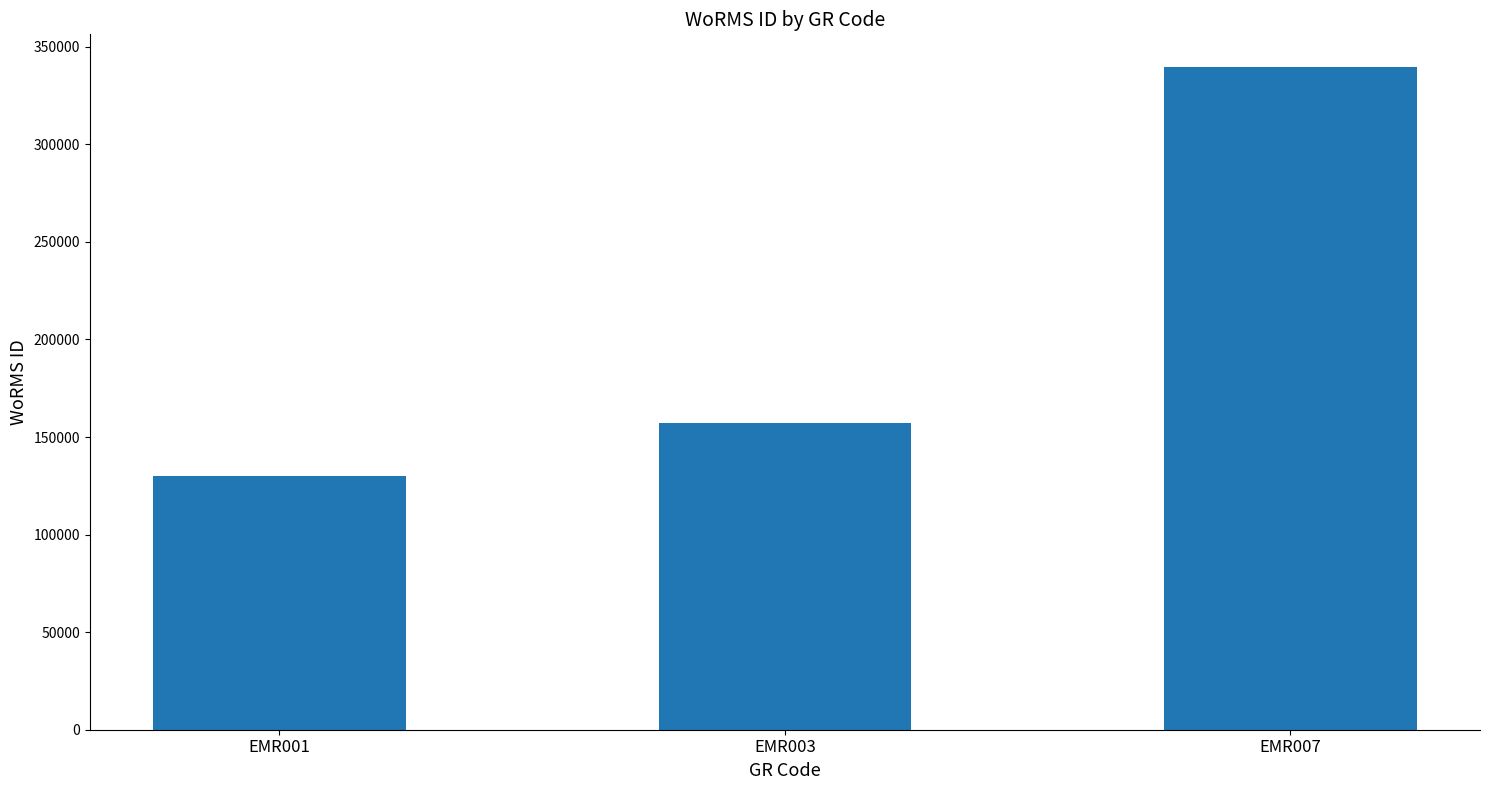

Reading left to right, transcribe all the data shown in this chart.

EMR001=129840	EMR003=157392	EMR007=339374